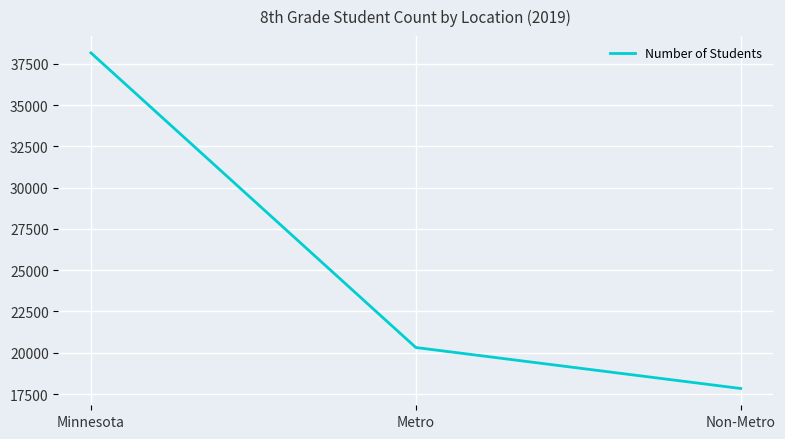

Approximately how many times larger is the value at Minnesota compared to Metro?

1.9